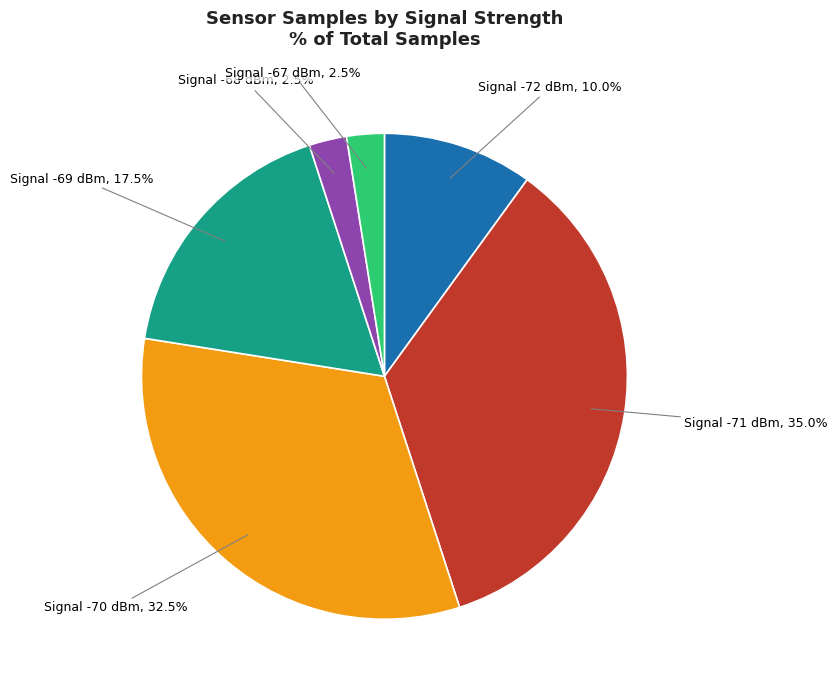

Does any single category account for the majority?

No